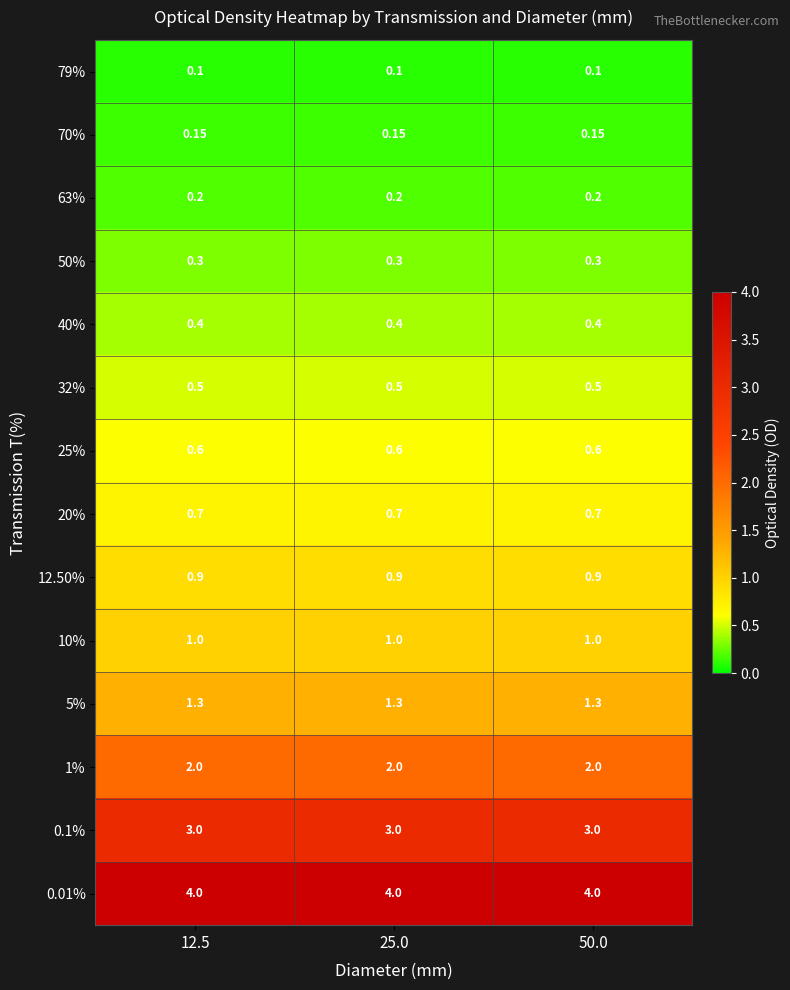

Is the value of 70% at 25.0 greater than the value of 10% at 50.0?

No